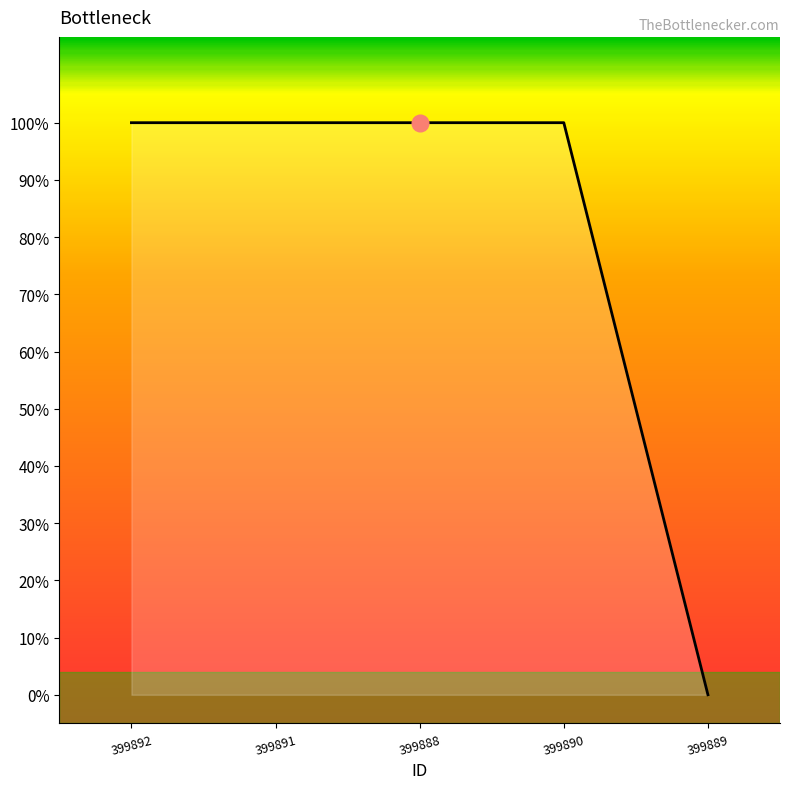

At which label is the value closest to 0?

399889